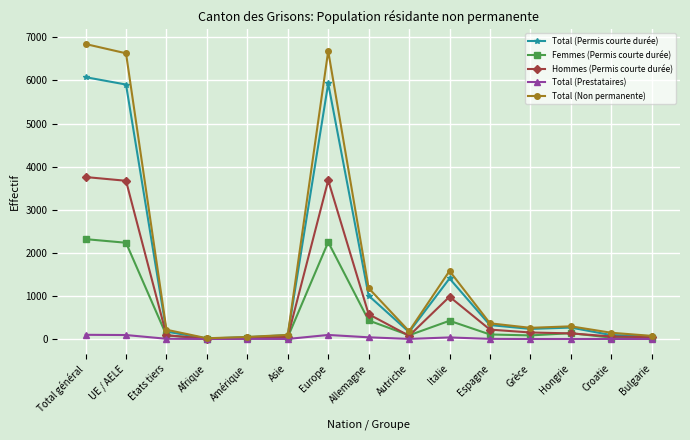

What is the spread (max minus min) of values at Asie?

94